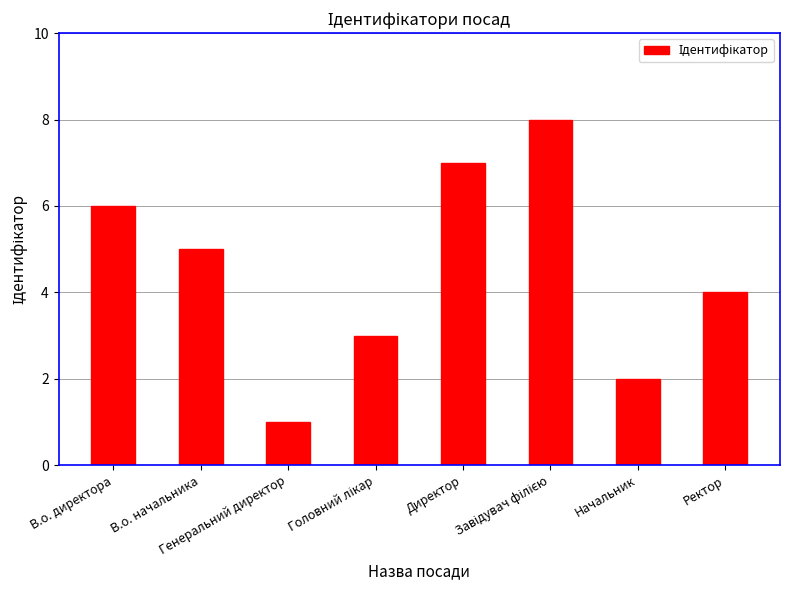

What is the difference between the maximum and minimum values?

7